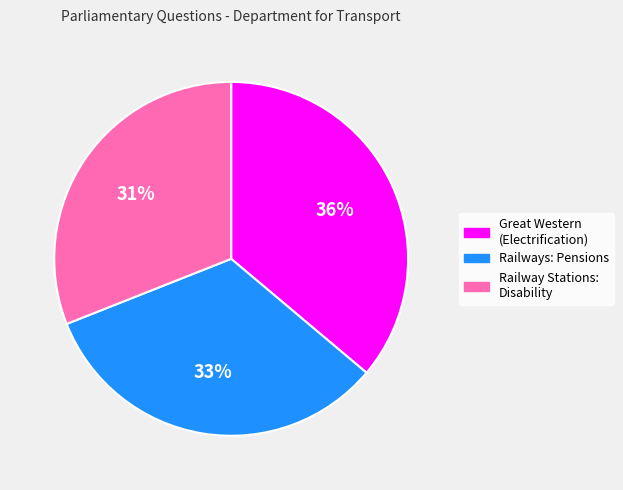

To the nearest percent, what is the difference between the largest and smallest slice percentages?

5%